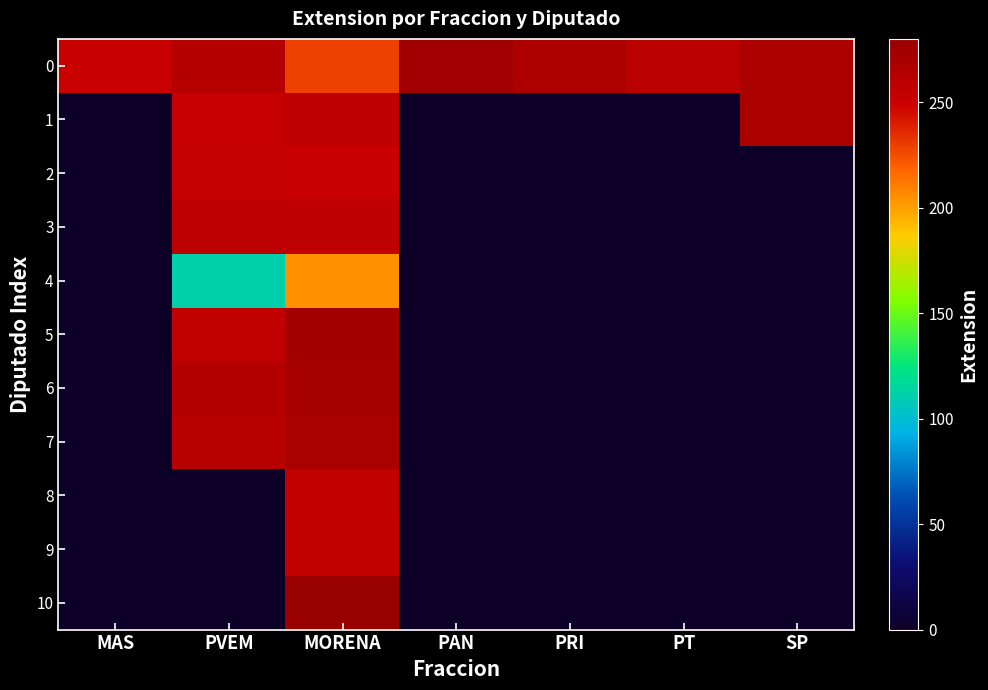

At how many categories does at least one series exceed 70?

7